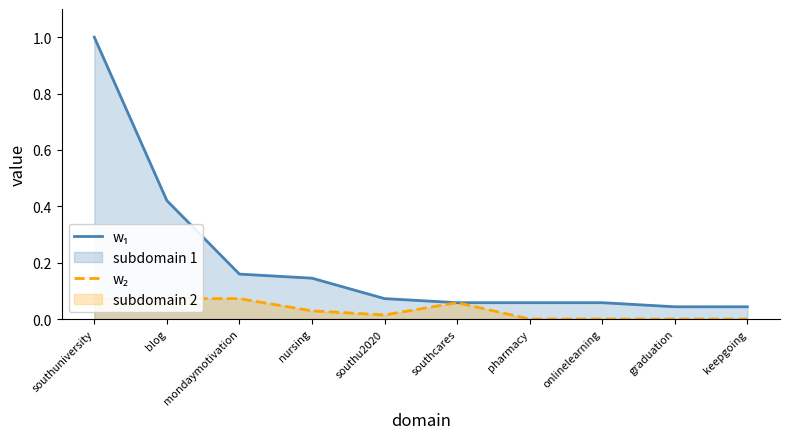

True or false: w₂ has a value of 0.0 at nursing.

False